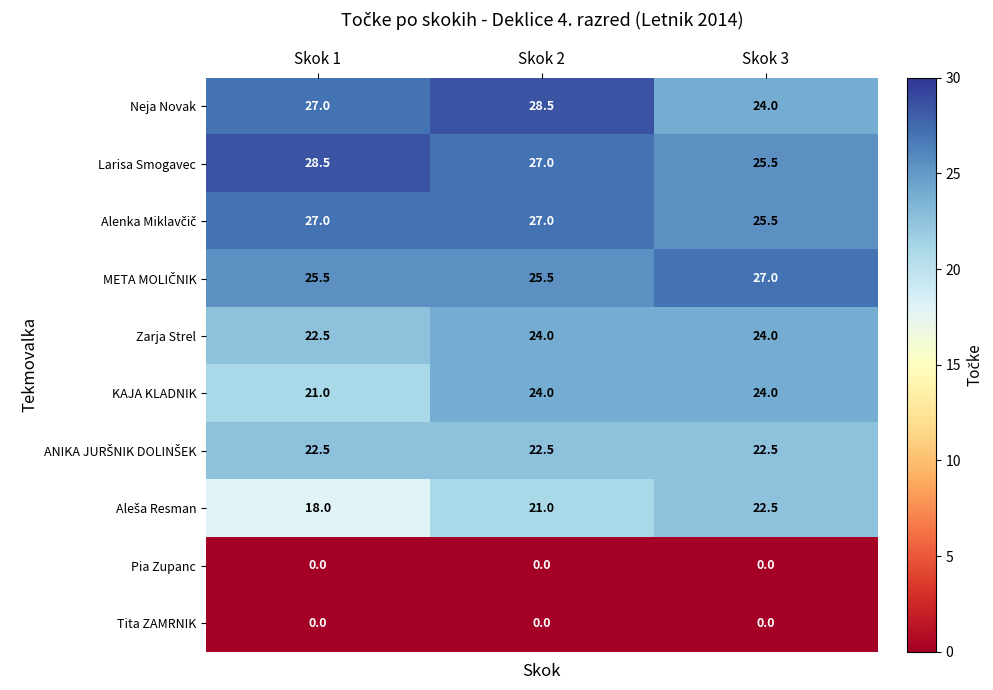

At which category is the sum across all series the highest?

Skok 2